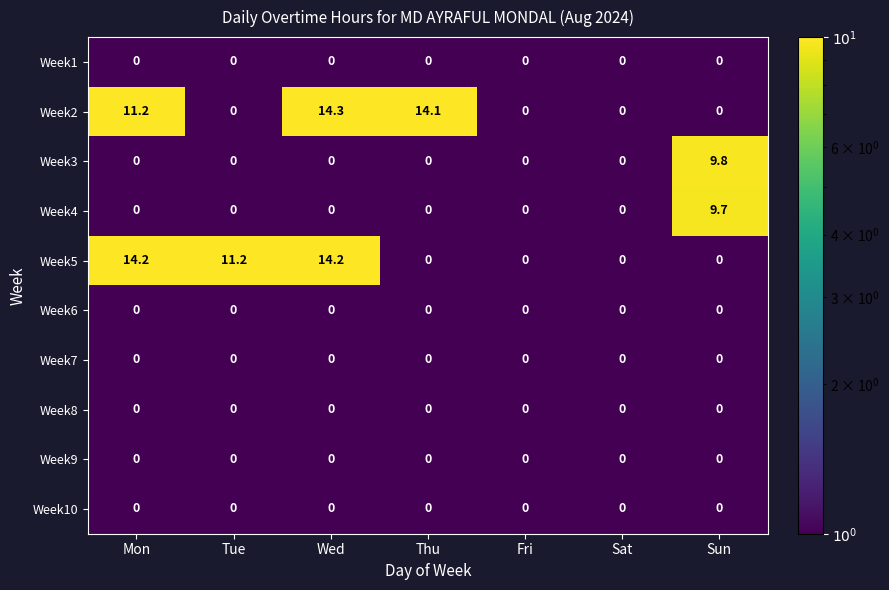

What is the maximum value shown in the chart?

14.3